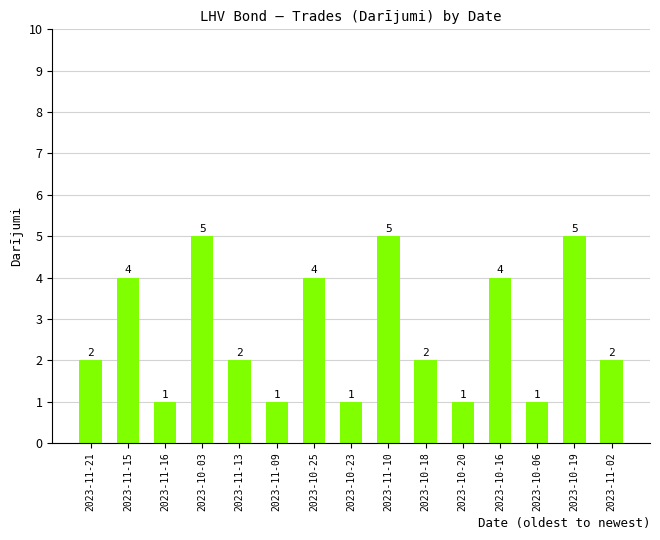

How many values are below 2?

5